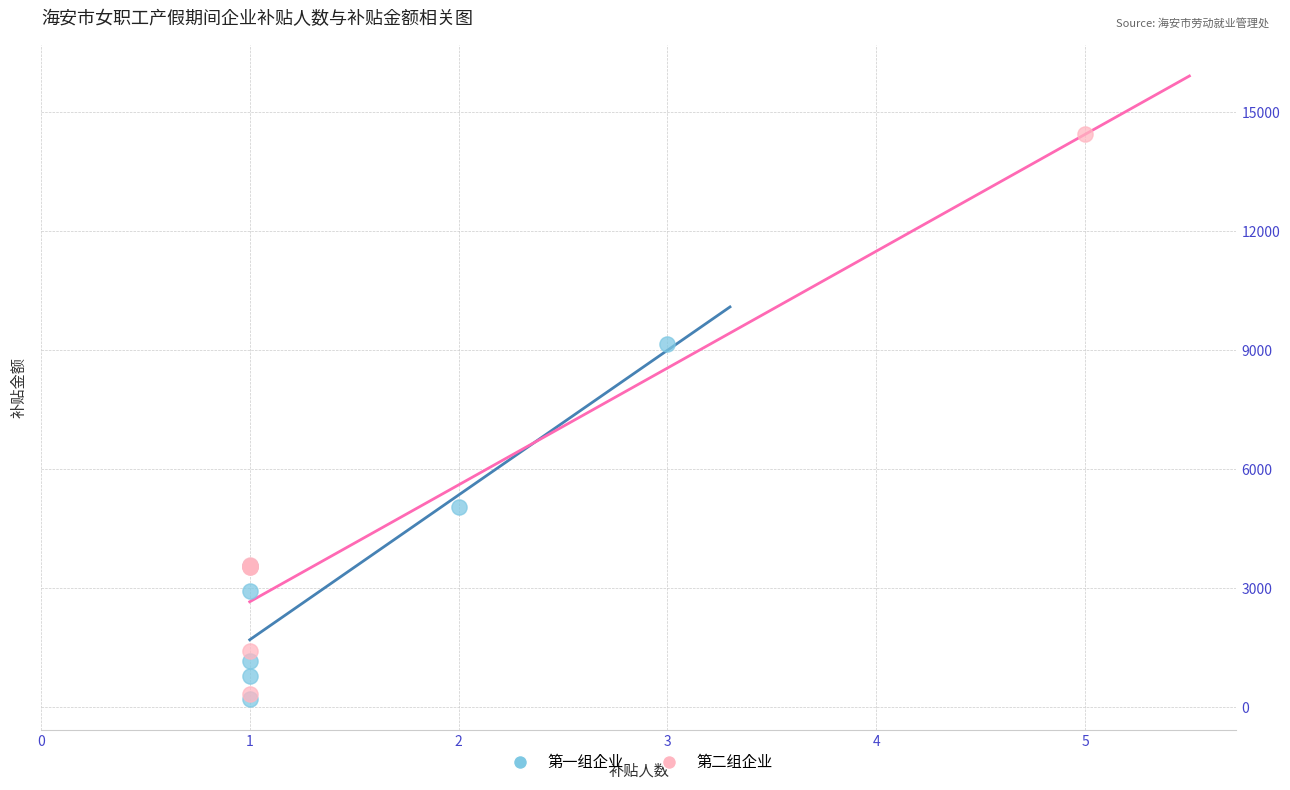

Which series reaches the maximum Y coordinate?

第二组企业